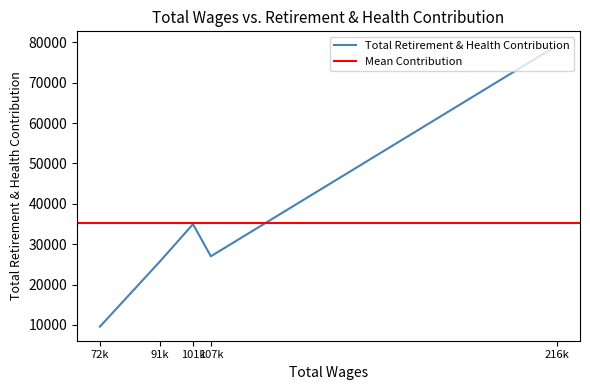

What is the difference between the maximum and second lowest values?

53454